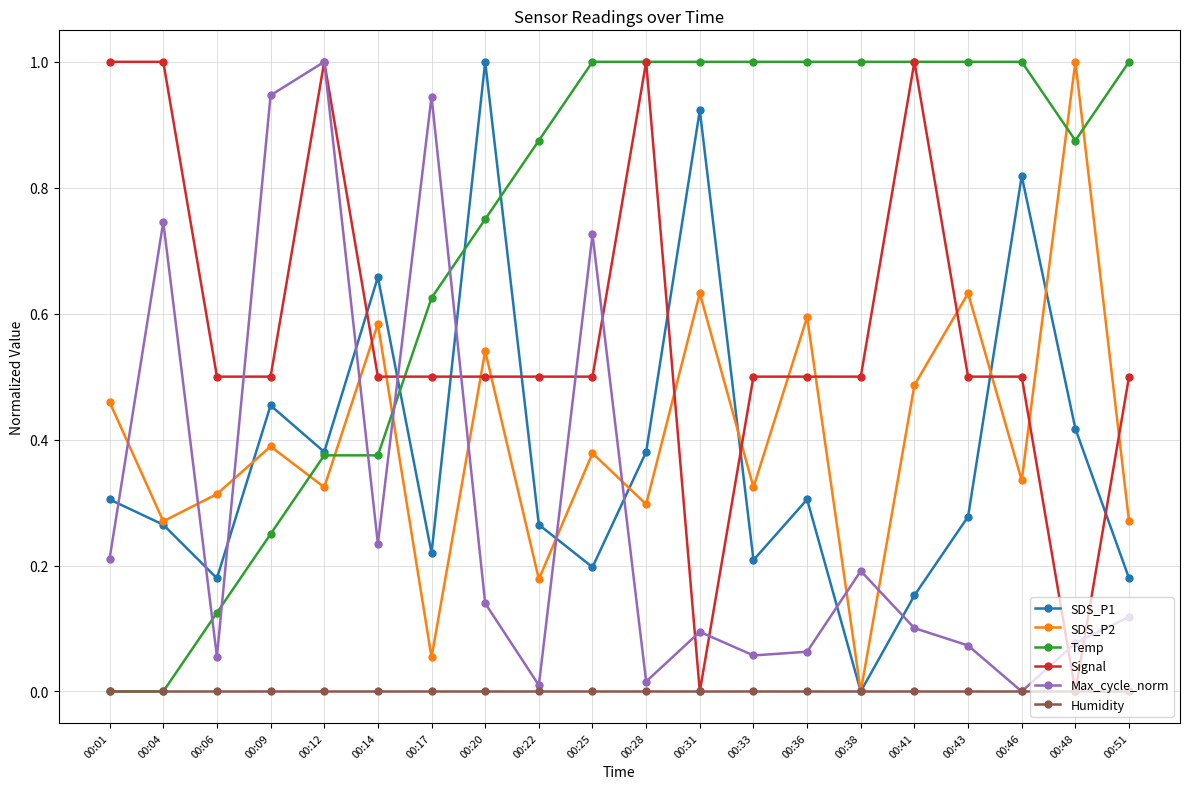

Where do SDS_P2 and Max_cycle_norm first cross each other?

00:01 and 00:04